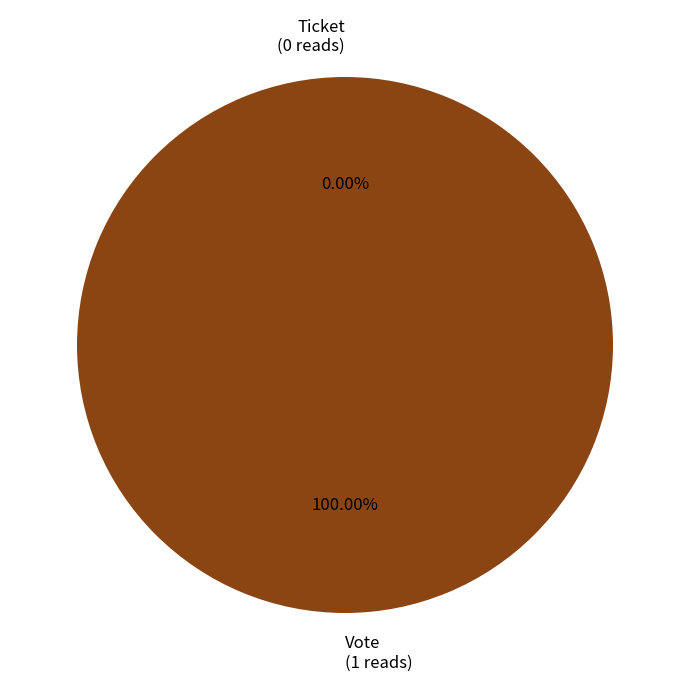

Is it true that Ticket (io_index=0) is 1% of the pie?

False